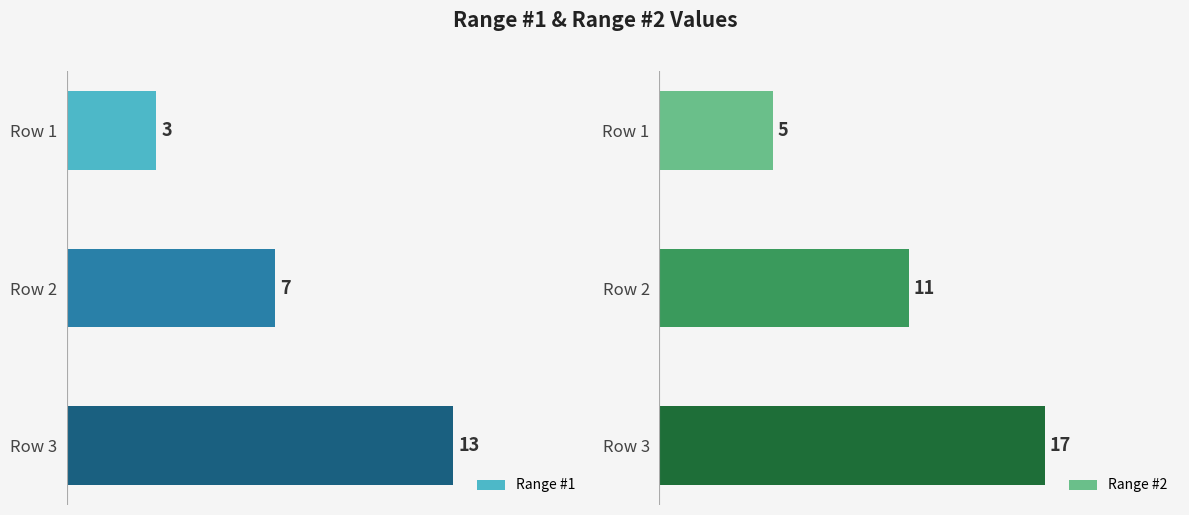

Which category has the highest value in the Range #2 series?

Row 3